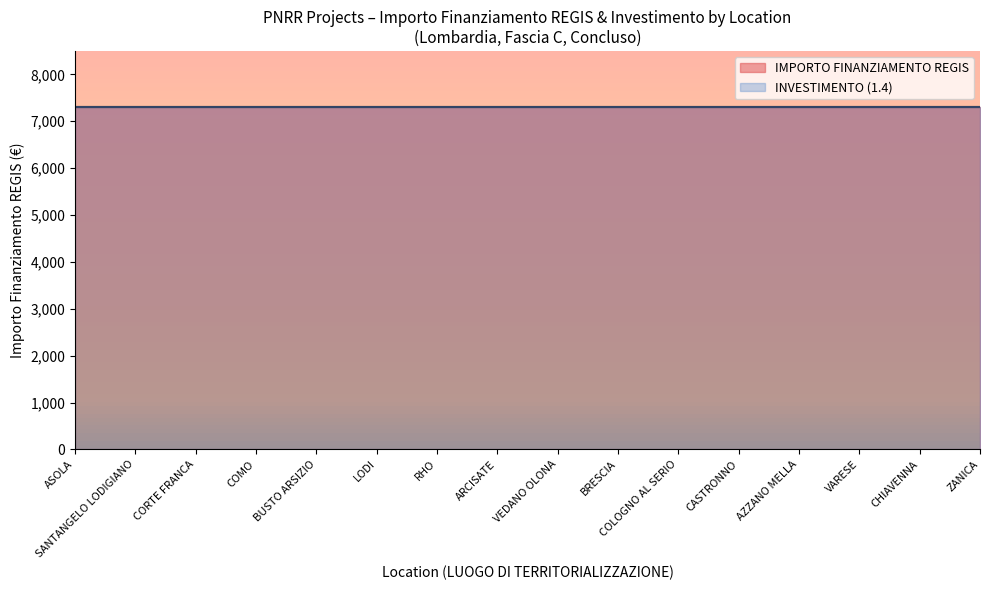

Which category has the highest value across all series?

ASOLA